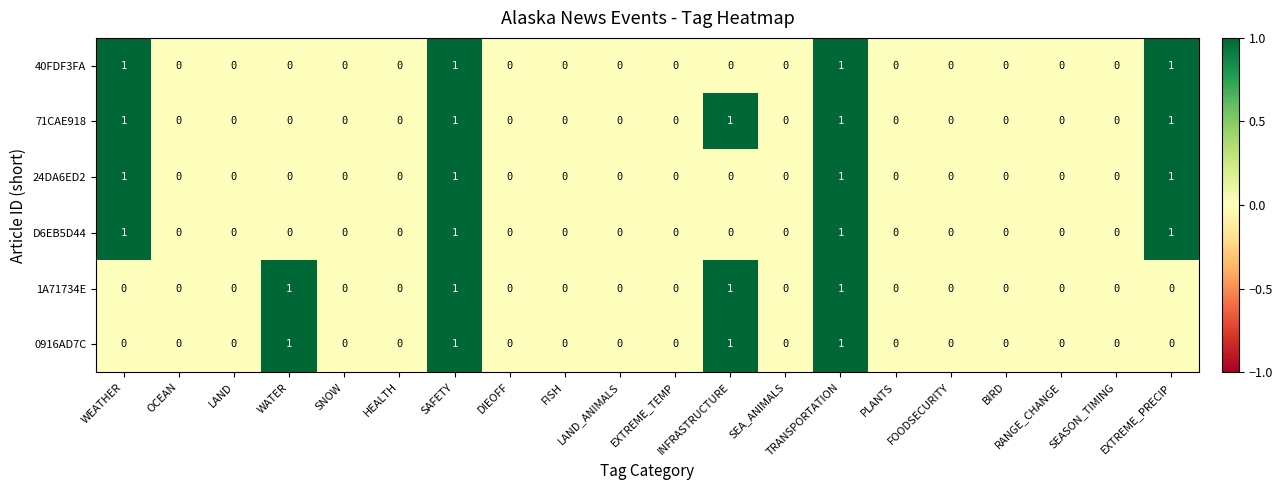

What is the sum of all 0916AD7C values?

4